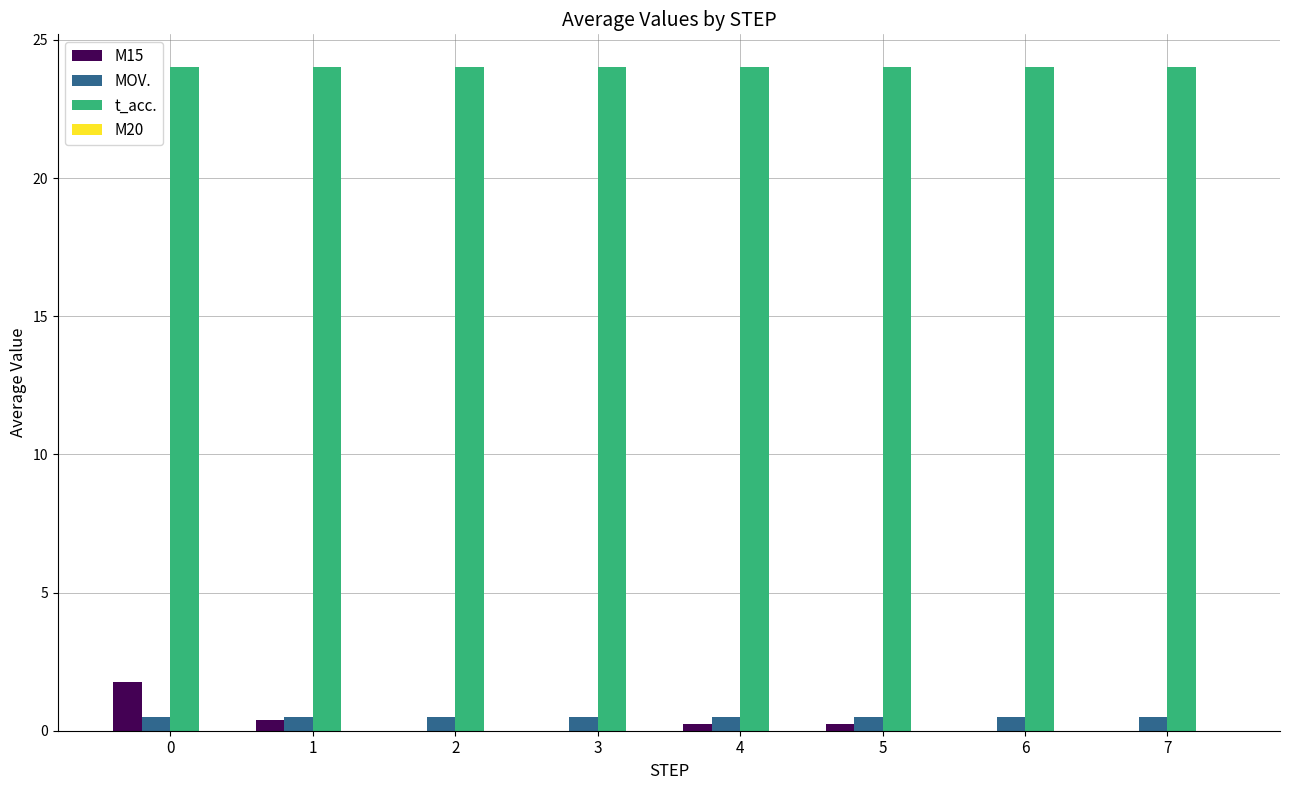

Is it true that MOV. equals 0.5 at 5?

True